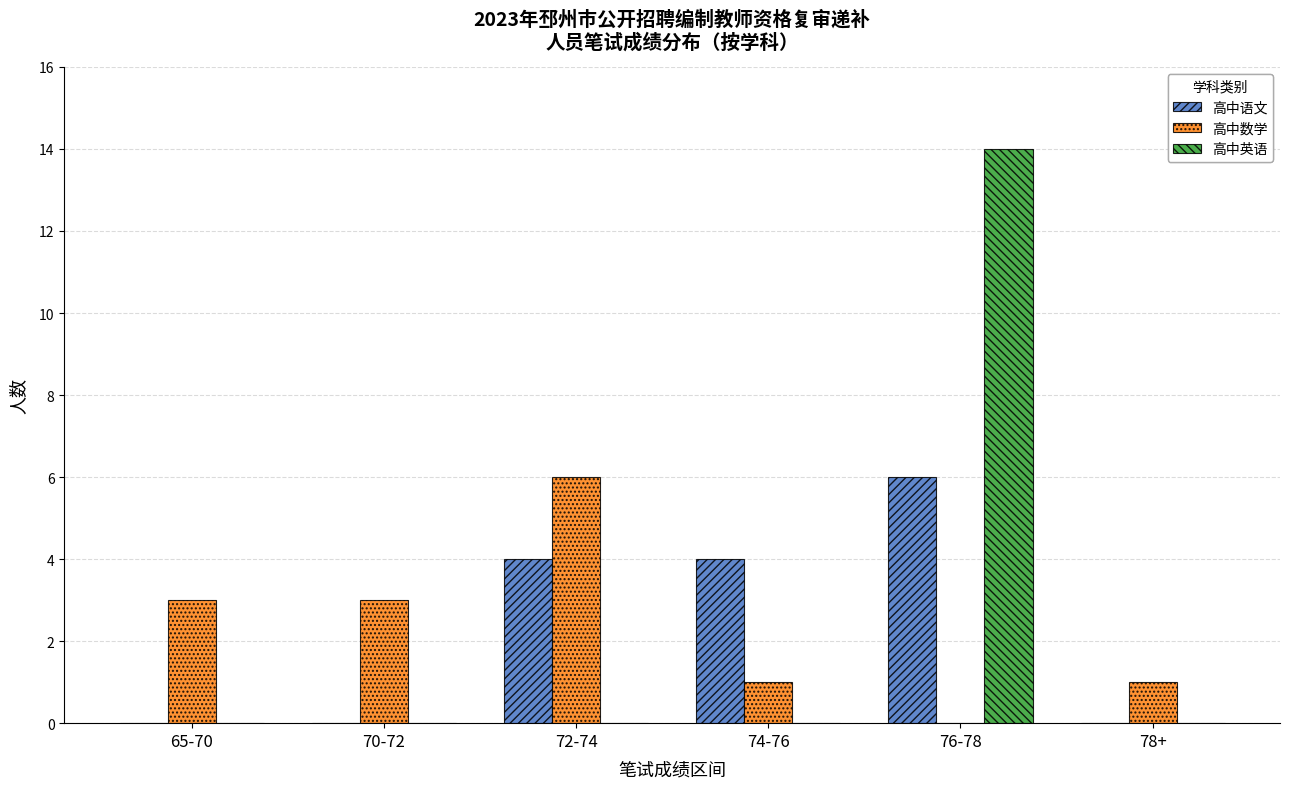

Which category has the highest value across all series?

76-78